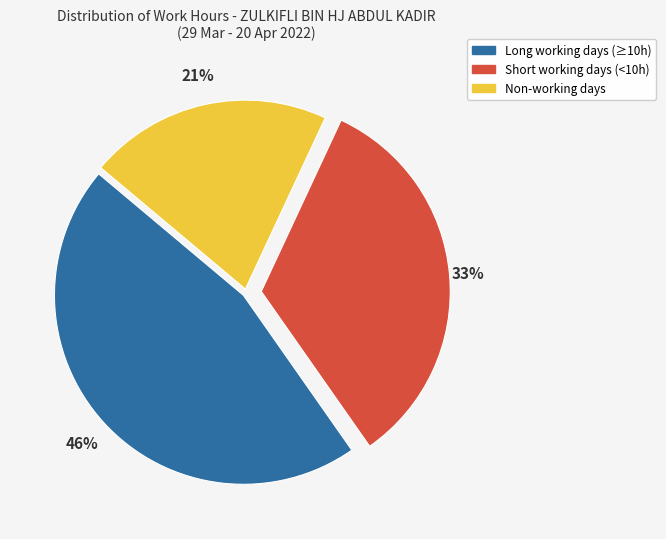

How many slices are in this pie chart?

3